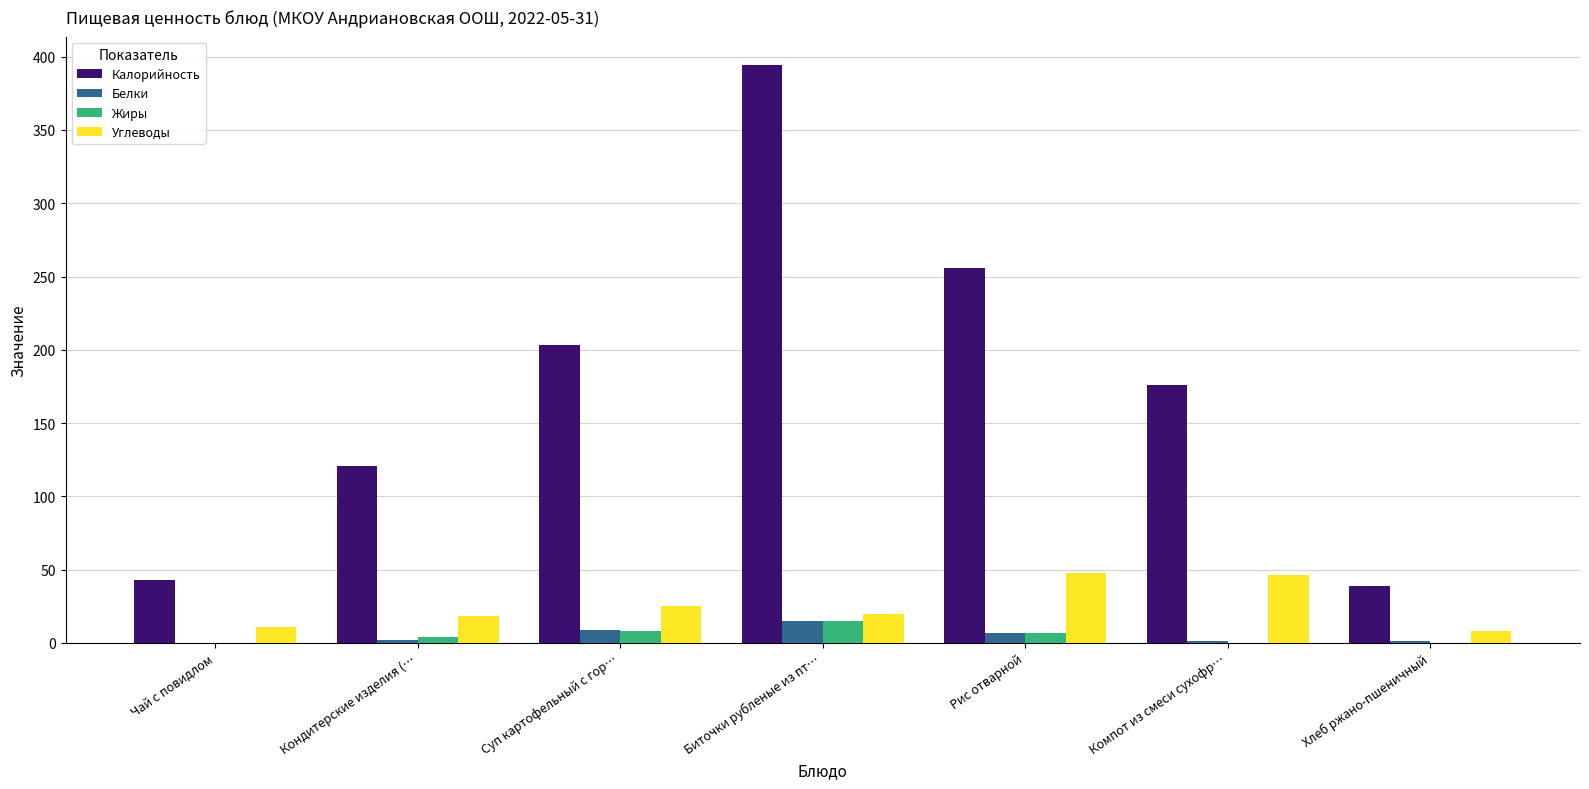

True or false: Углеводы has a value of 8 at Хлеб ржано-пшеничный.

True